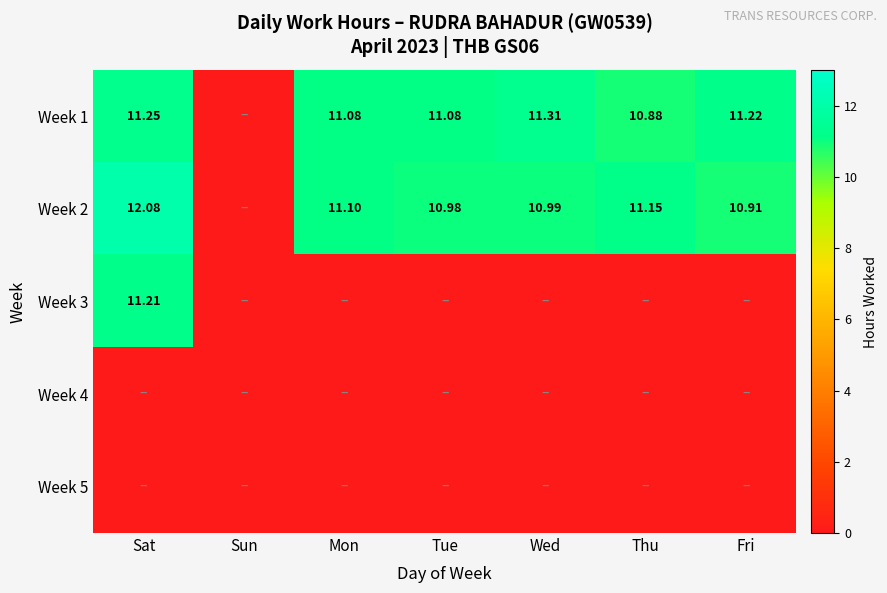

True or false: Week 2 has a value of 10.9 at Fri.

True